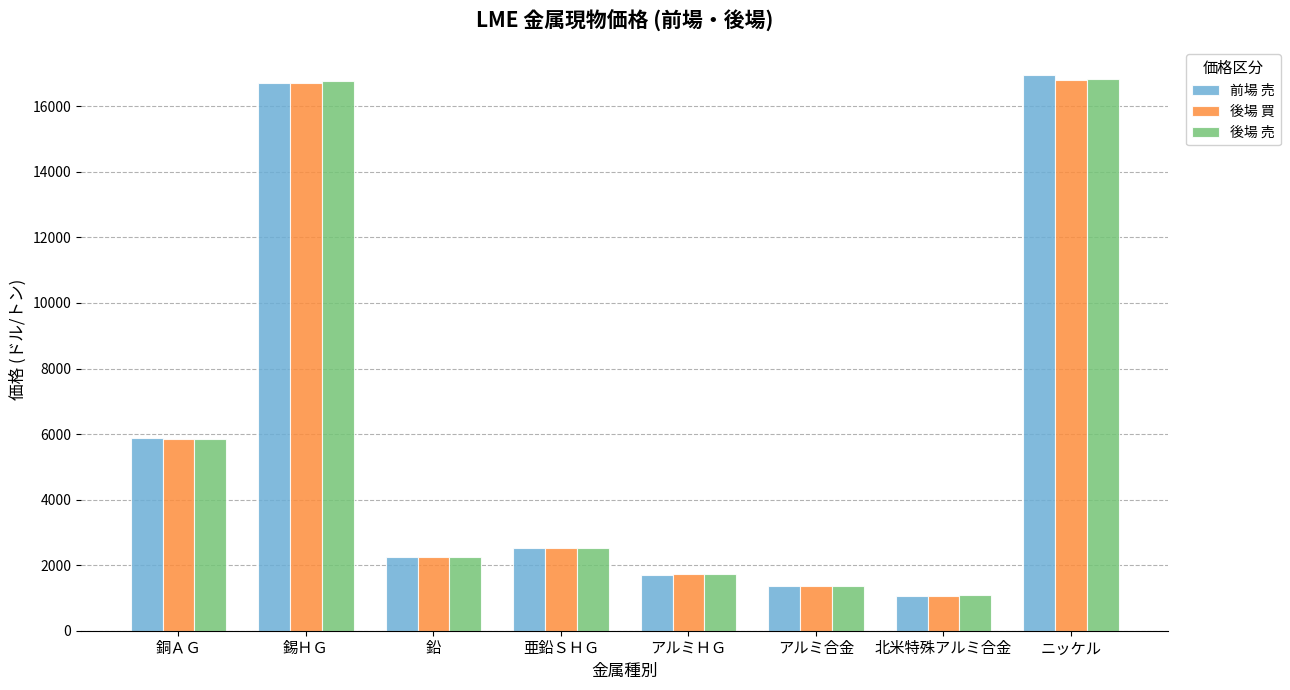

Reading left to right, transcribe all the data shown in this chart.

前場 売: 5869.0	16700.0	2242.0	2518.5	1715.0	1365.0	1050.0	16950.0
後場 買: 5858.0	16710.0	2247.0	2528.0	1716.5	1358.0	1066.0	16815.0
後場 売: 5860.0	16760.0	2249.0	2530.0	1718.5	1368.0	1076.0	16840.0